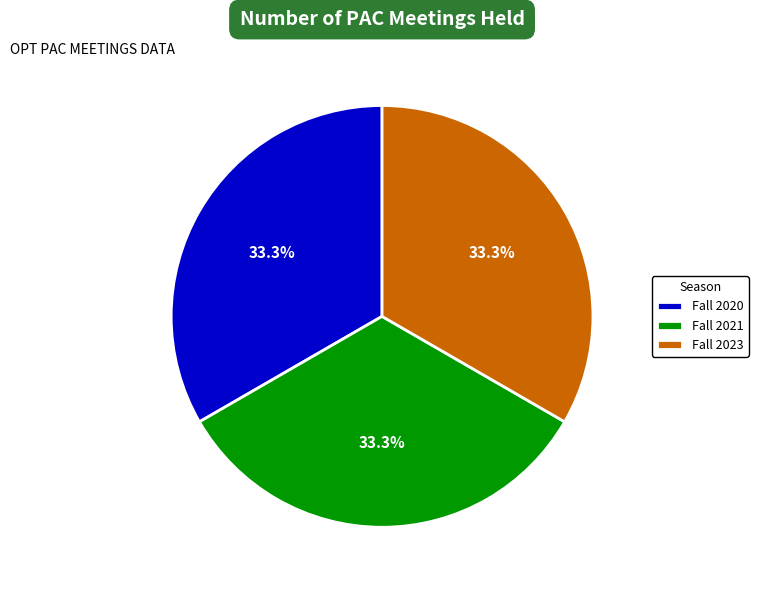

Is Fall 2020 the majority of the pie?

No